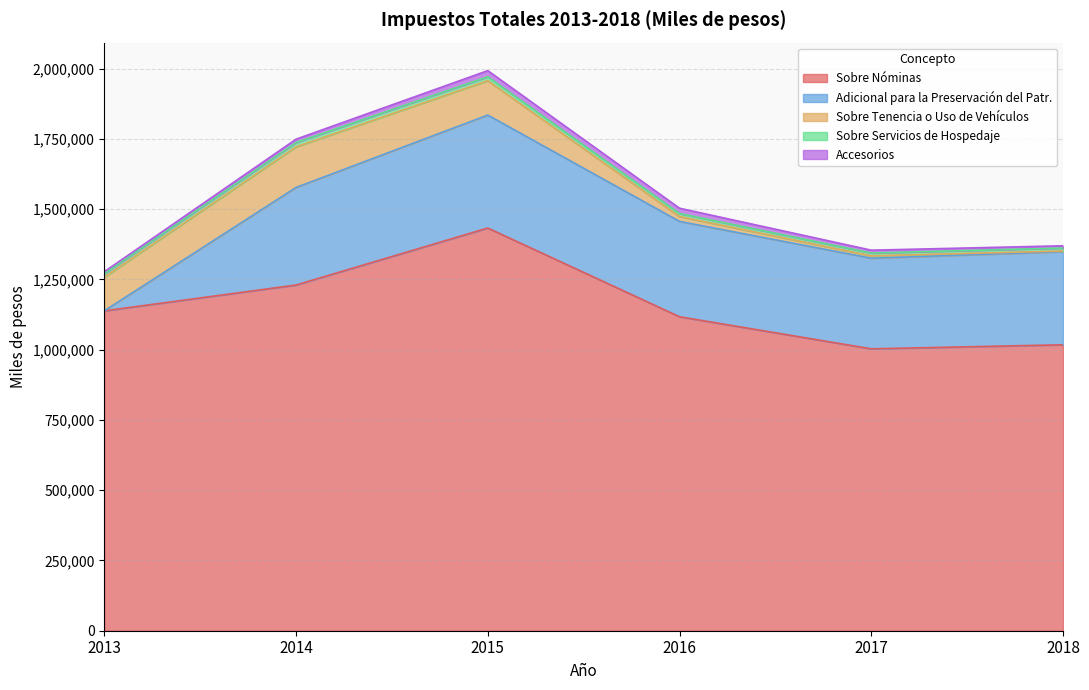

At which category does Adicional para la Preservación del Patr. reach its first local peak?

2015